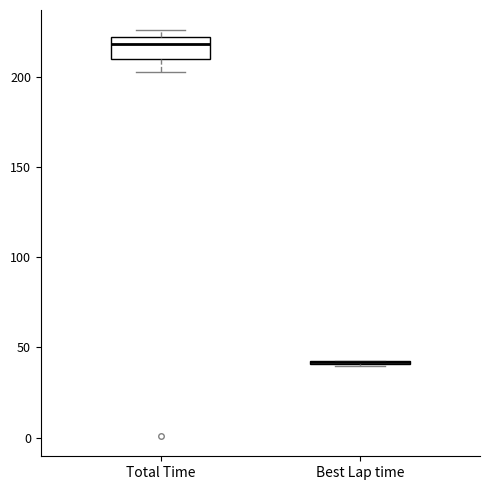

Reading left to right, read every box against the y-axis: the position of its median line, the range the box covers, and the ends of its whiskers. The values are not printed on the chart, so give them approximately, as read against the axis.

Total Time: median 220 (just below the box's upper edge), box 210 to 220, whiskers 200 to 225
Best Lap time: box collapsed to a line at 40, whiskers 40 to 45